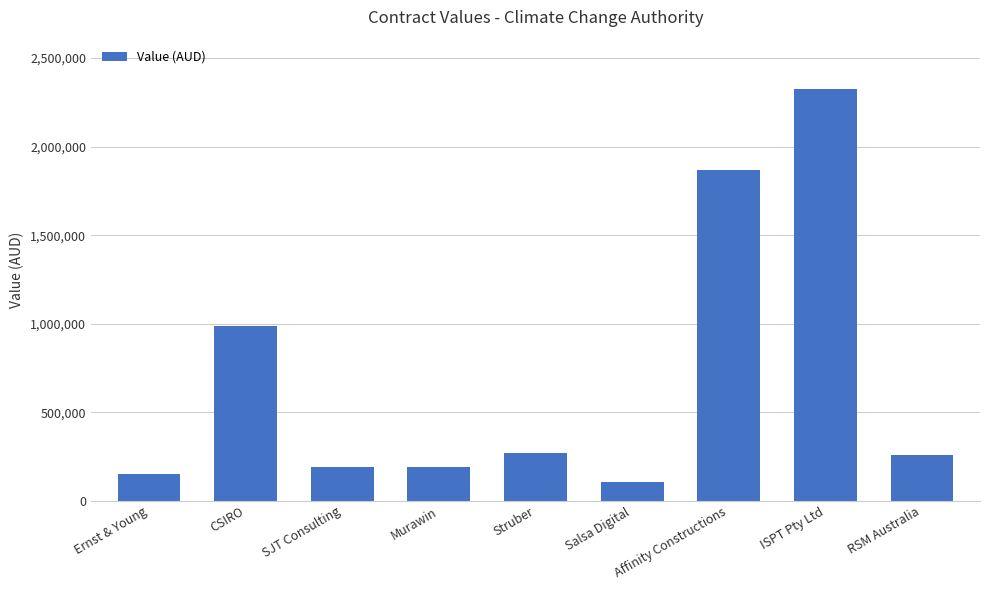

What is the ratio of the value at CSIRO to the value at Struber?

3.7